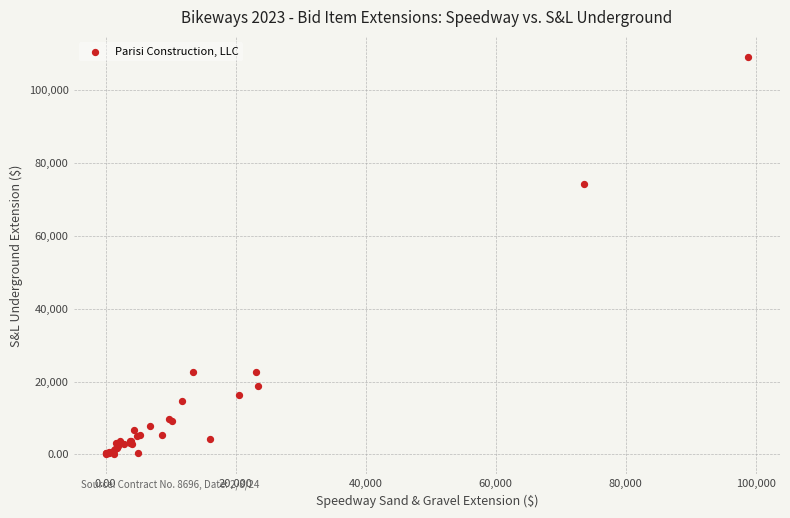

What Y value in the scatter plot is closest to 54573?

74308.8